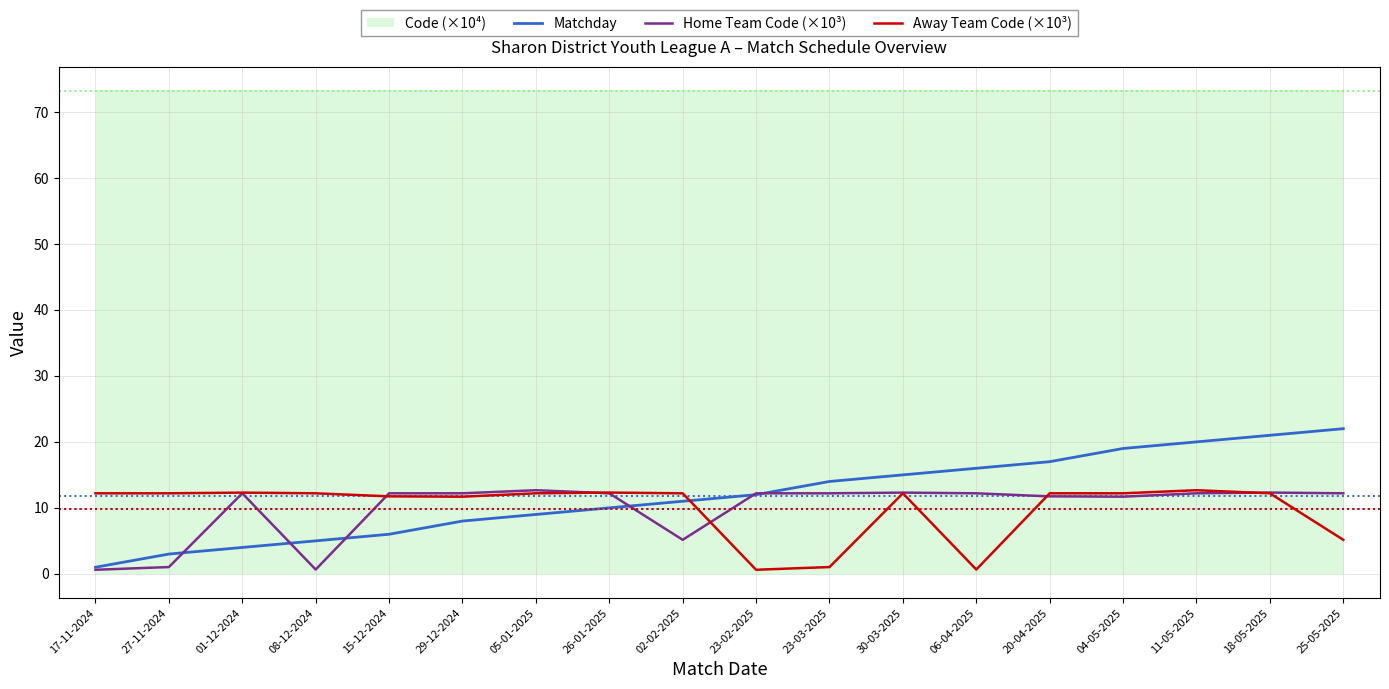

Is it true that Away Team Code (×10³) equals 11.7 at 29-12-2024?

True